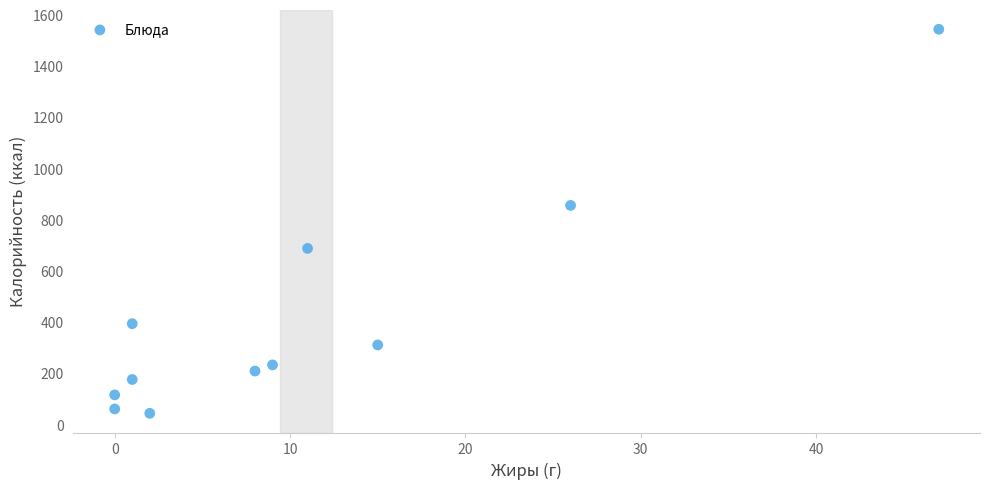

What Y value in the scatter plot is closest to 794?

856